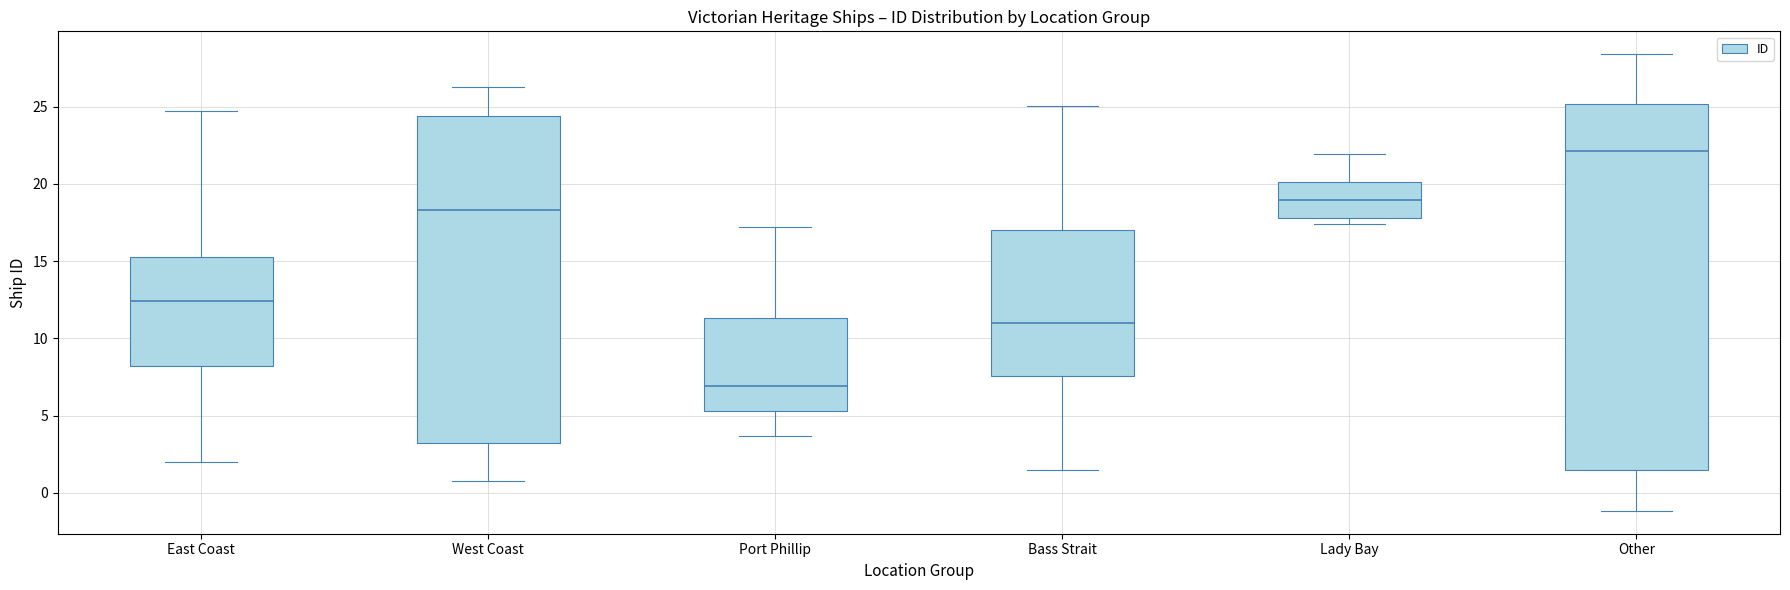

Reading left to right, read every box against the y-axis: the position of its median line, the range the box covers, and the ends of its whiskers. The values are not printed on the chart, so give them approximately, as read against the axis.

East Coast: median 12.5, box 8.0 to 15.0, whiskers 2.0 to 24.5
West Coast: median 18.5, box 3.5 to 24.5, whiskers 1.0 to 26.5
Port Phillip: median 7.0, box 5.5 to 11.5, whiskers 3.5 to 17.0
Bass Strait: median 11.0, box 7.5 to 17.0, whiskers 1.5 to 25.0
Lady Bay: median 19.0, box 18.0 to 20.0, whiskers 17.5 to 22.0
Other: median 22.0, box 1.5 to 25.0, whiskers -1.0 to 28.5